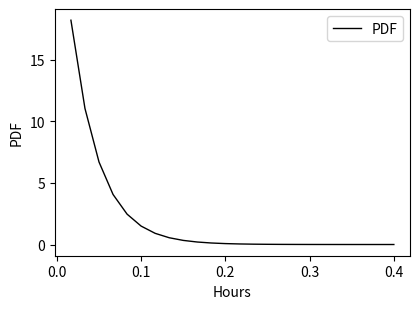

What is the greatest value displayed?

18.2